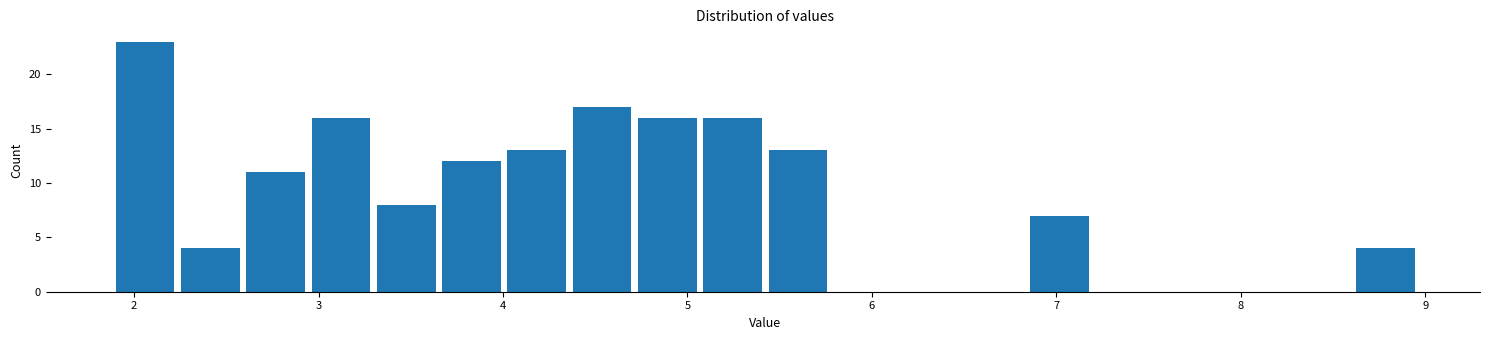

Around what value on the x-axis is the tallest bar? Give the approximate position of its centre, as read against the axis.

2.1